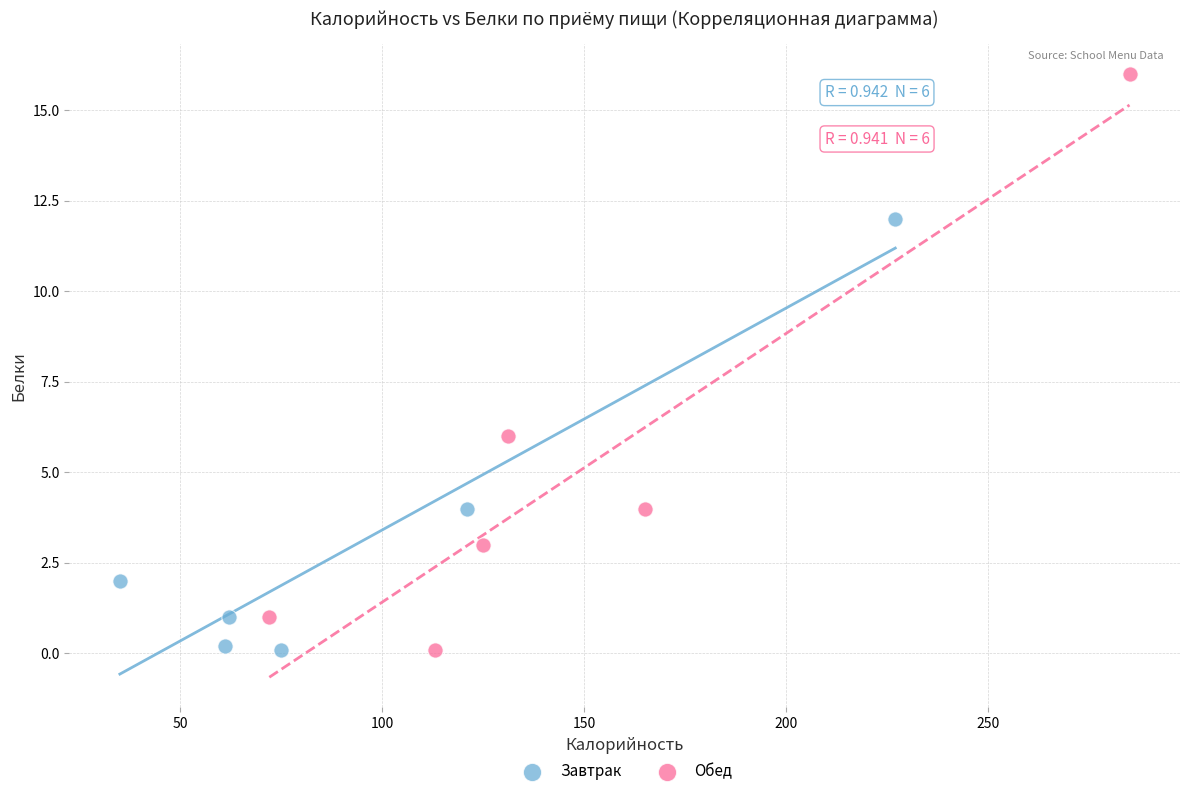

Which series has the widest spread of Y values?

Обед